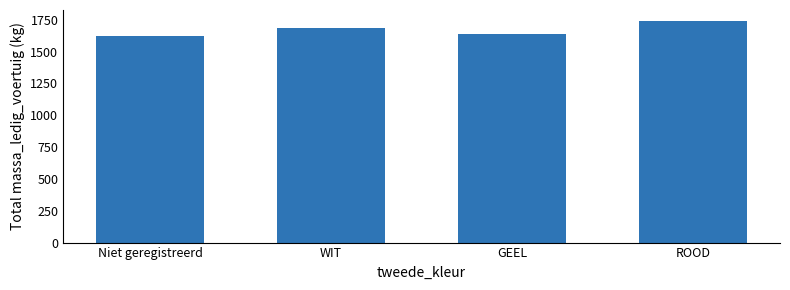

What is the ratio of the value at WIT to the value at ROOD?

1.0